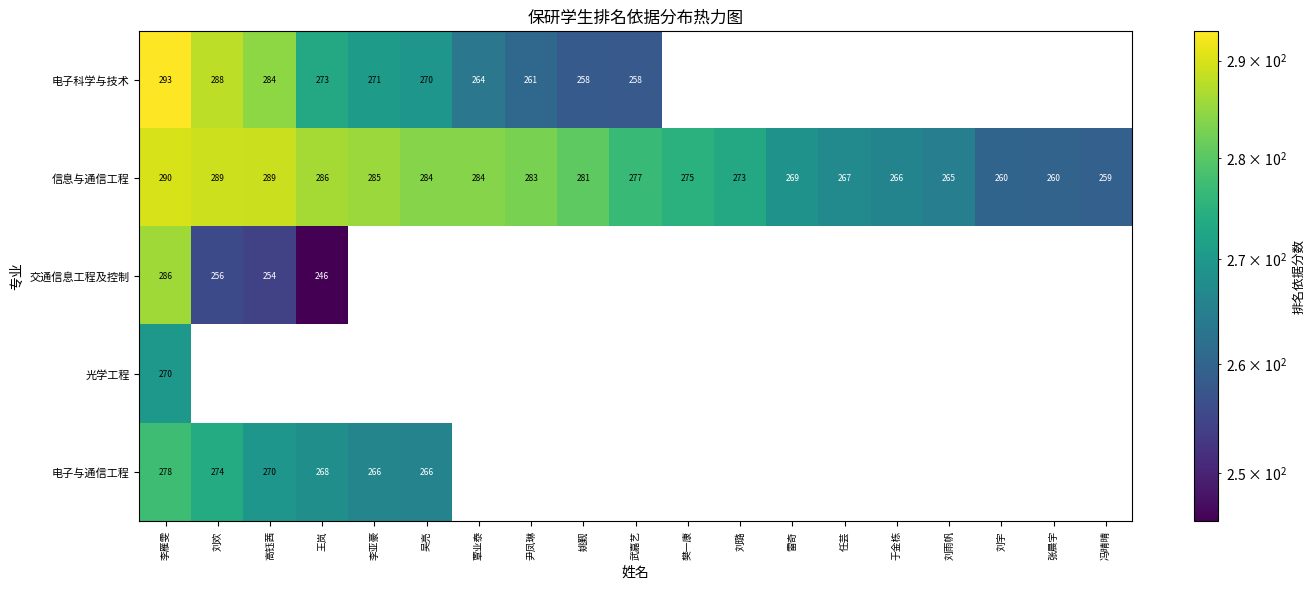

At which label does 信息与通信工程 reach its minimum?

冯晴晴